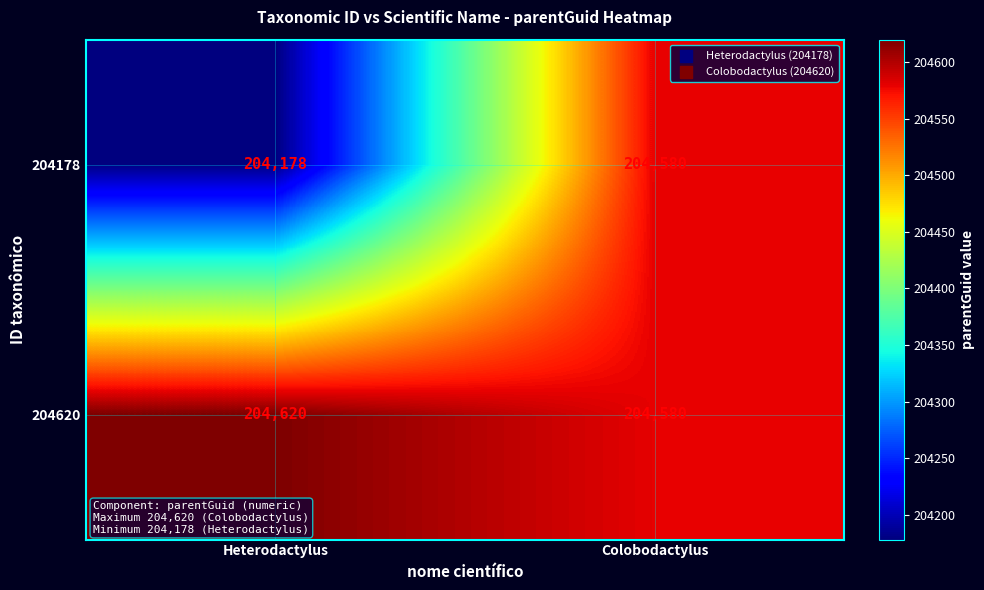

Rank the series by their average value, from lowest to highest.

204178, 204620